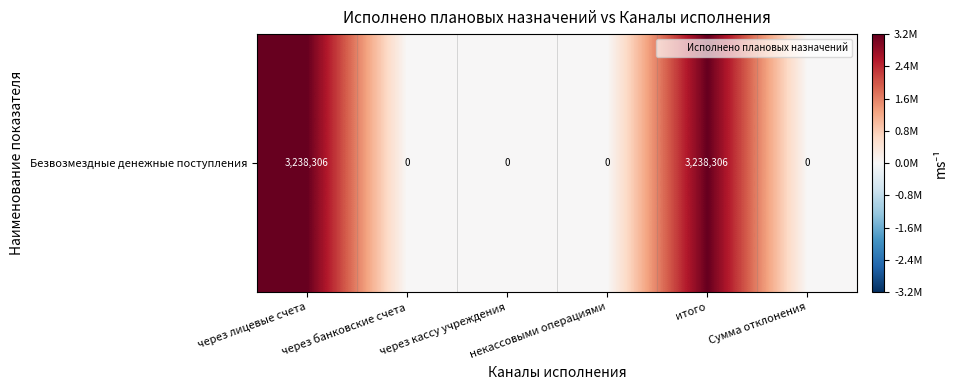

Reading left to right, transcribe all the data shown in this chart.

через лицевые счета=3238306.2	через банковские счета=0.0	через кассу учреждения=0.0	некассовыми операциями=0.0	итого=3238306.2	Сумма отклонения=0.0